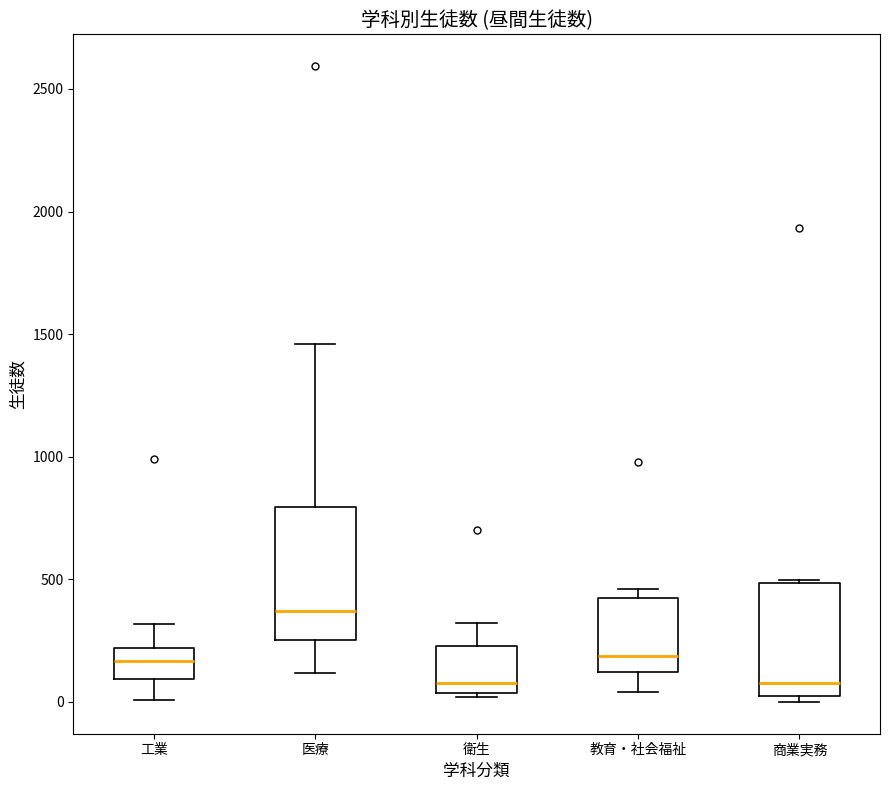

Comparing the boxes themselves (not the whiskers), which one is the tallest?

医療